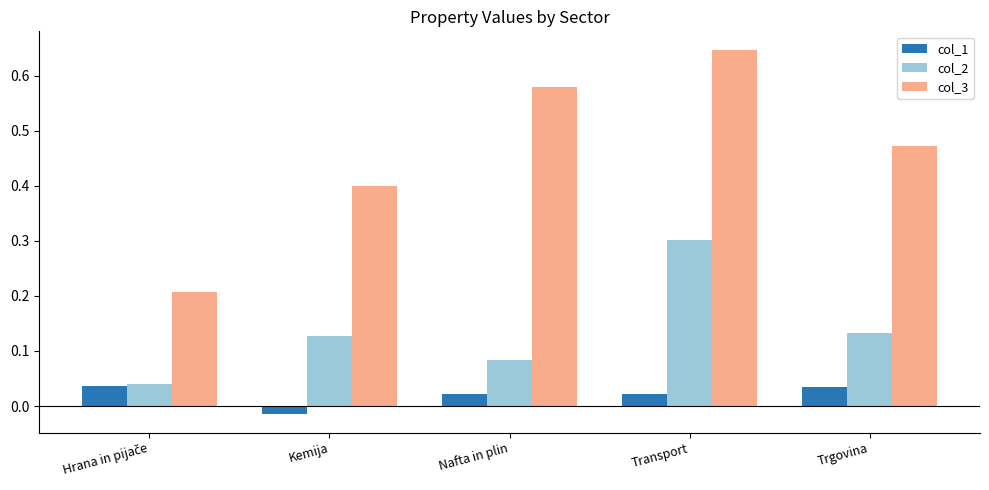

What is the difference between the highest and lowest values at Kemija?

0.4